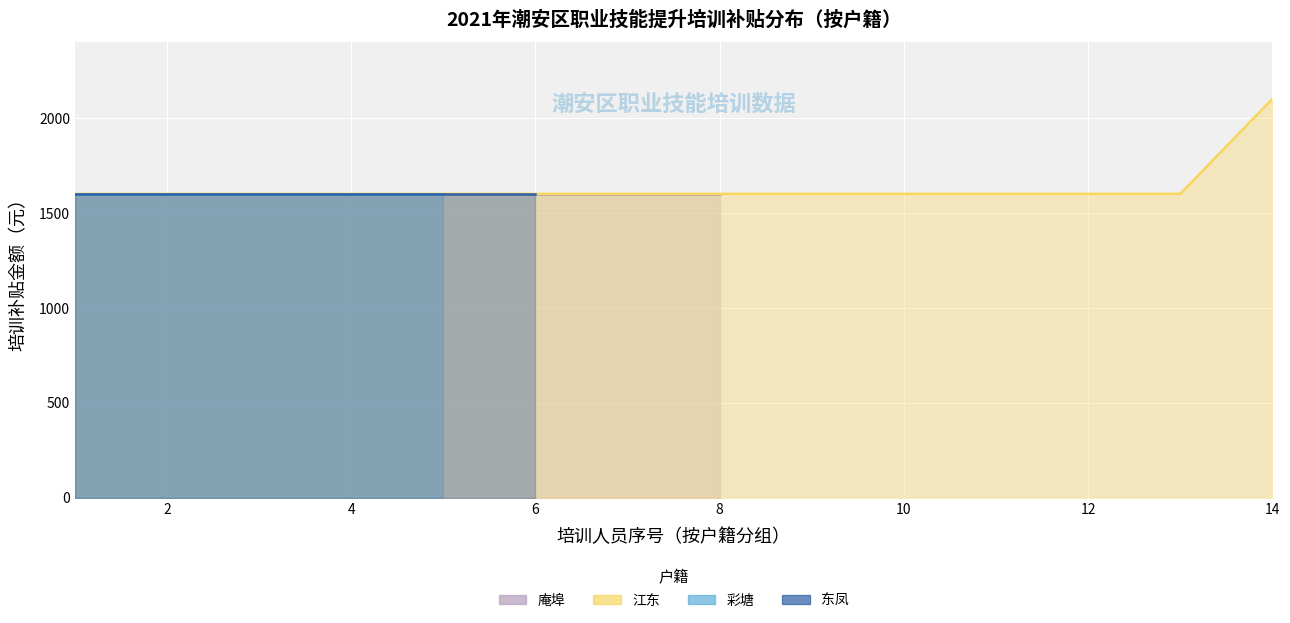

True or false: the data shows 1600 at 10.

True